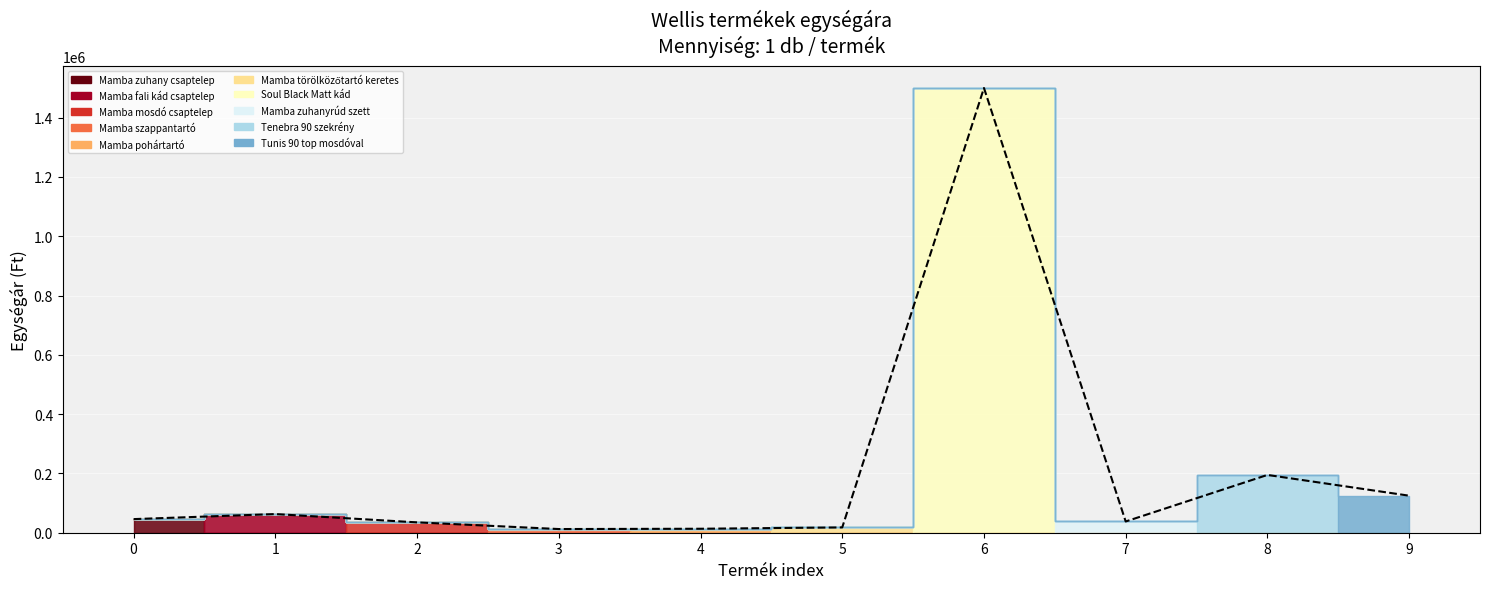

What is the value of the 8th point from the left?

37900